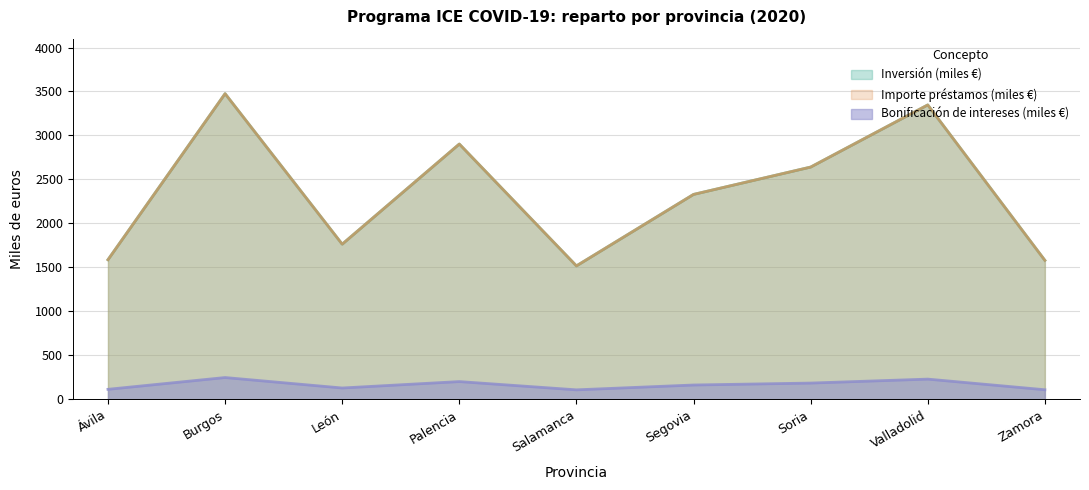

What is the spread (max minus min) of values at Segovia?

2168